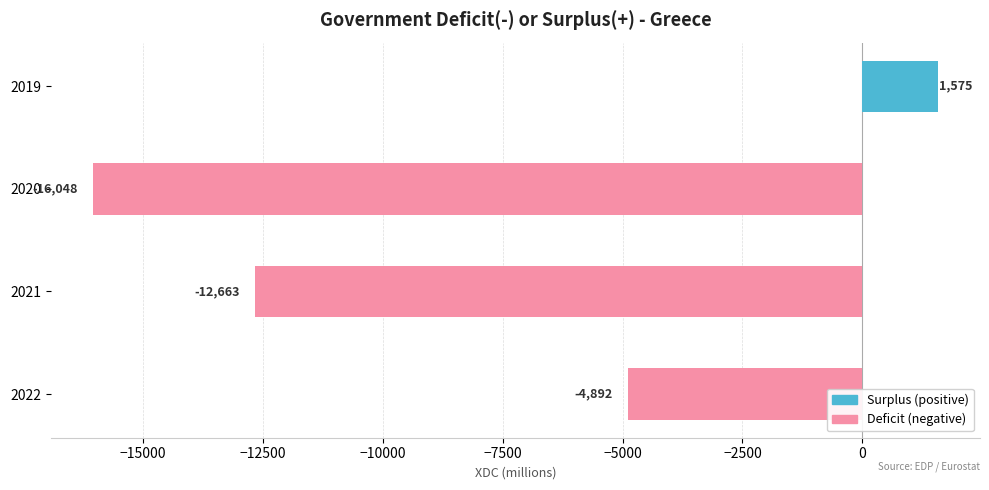

Reading bottom to top, extract all data points from this chart.

2022=-4892	2021=-12663	2020=-16048	2019=1575